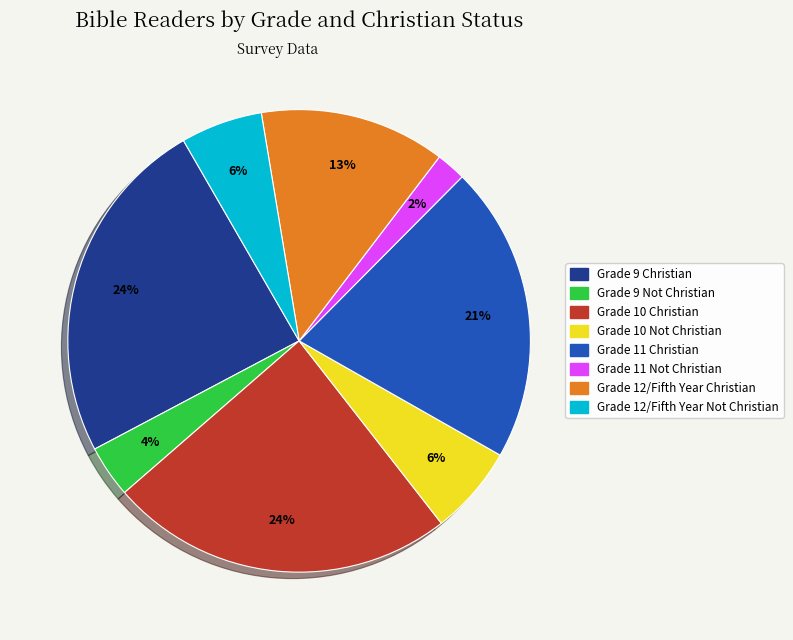

Count the number of slices in the pie.

8